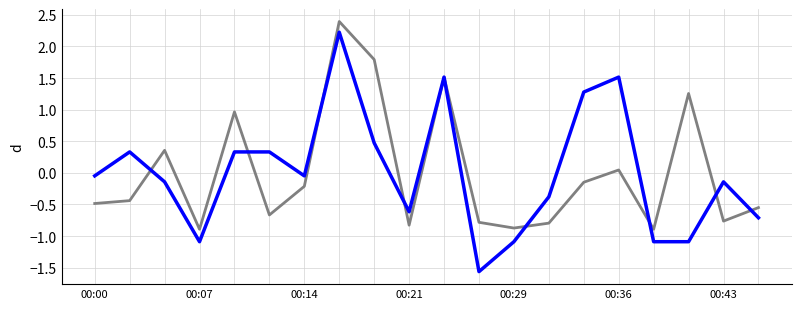

What is the smallest value displayed?

-1.6